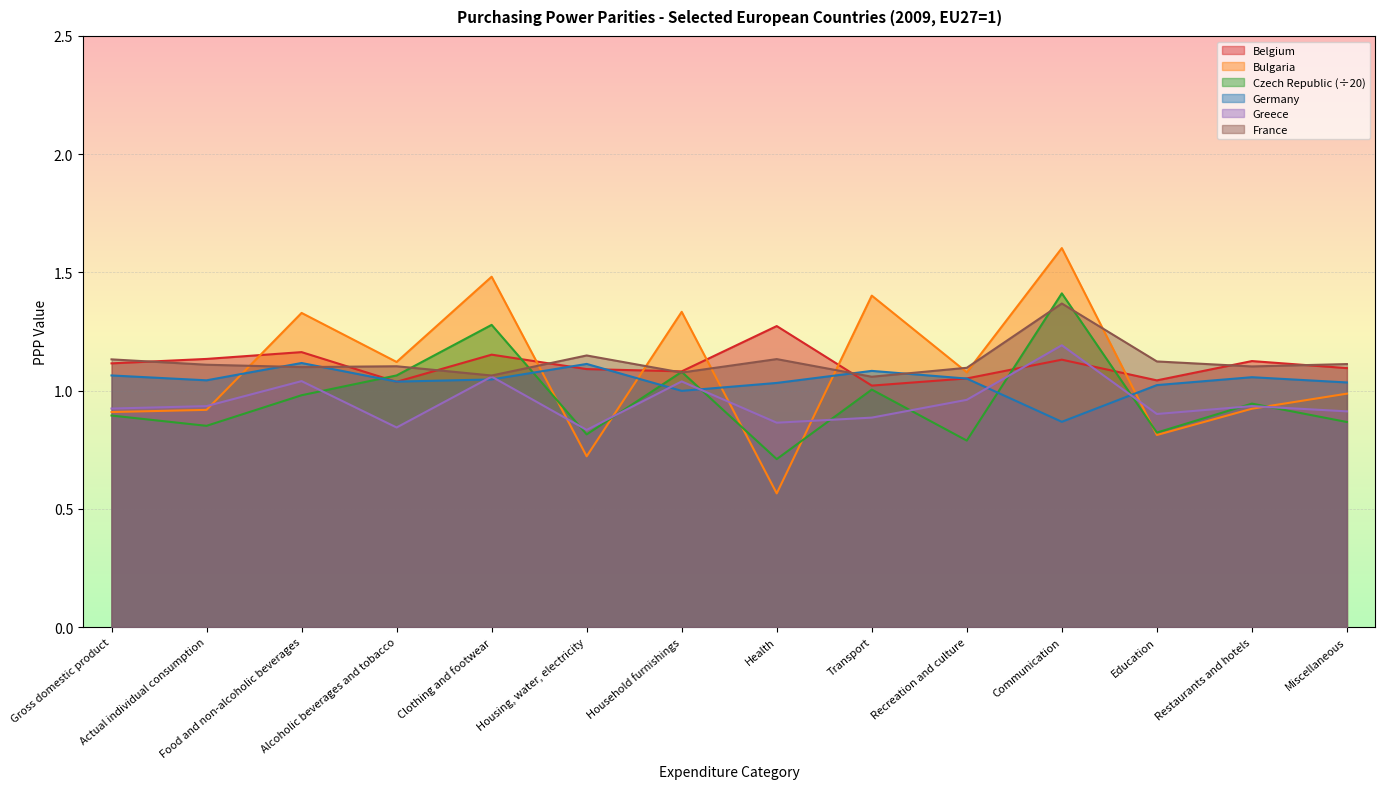

What is the label of the 1st point from the right?

Miscellaneous